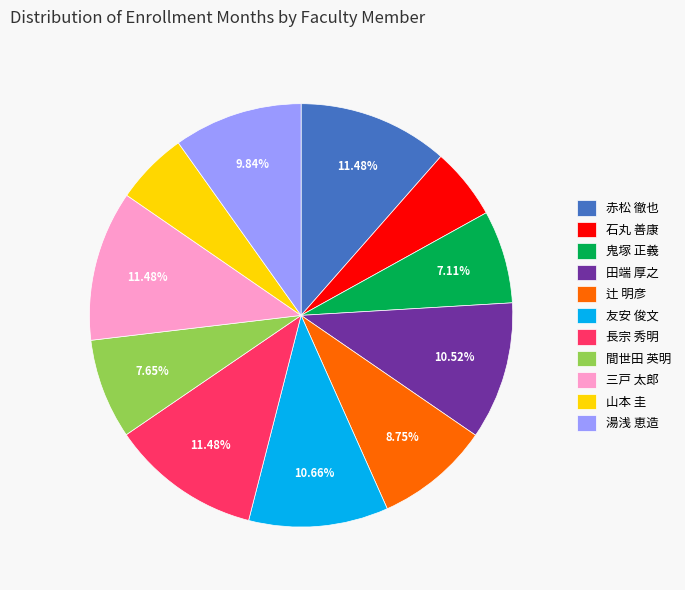

How many slices are in this pie chart?

11